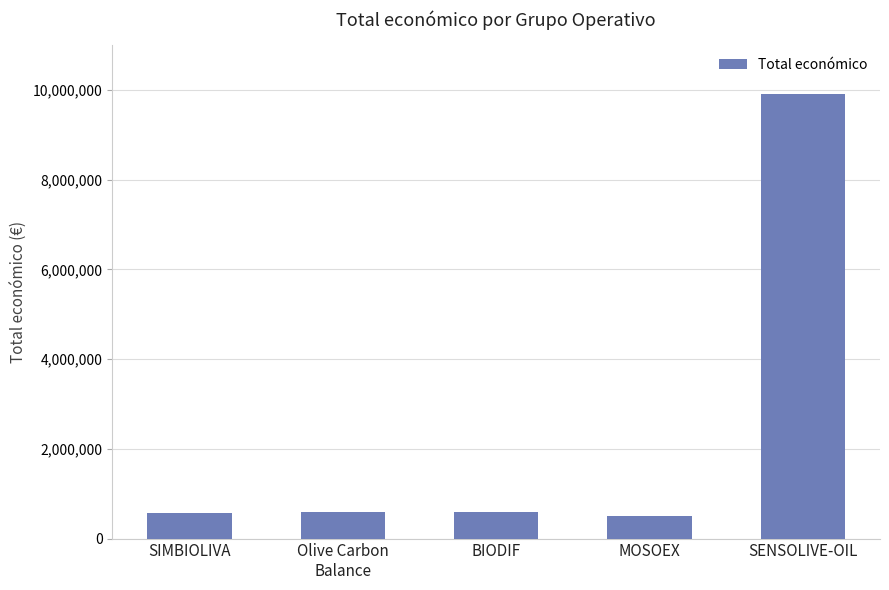

What is the change in value from BIODIF to SENSOLIVE-OIL?

+9300266